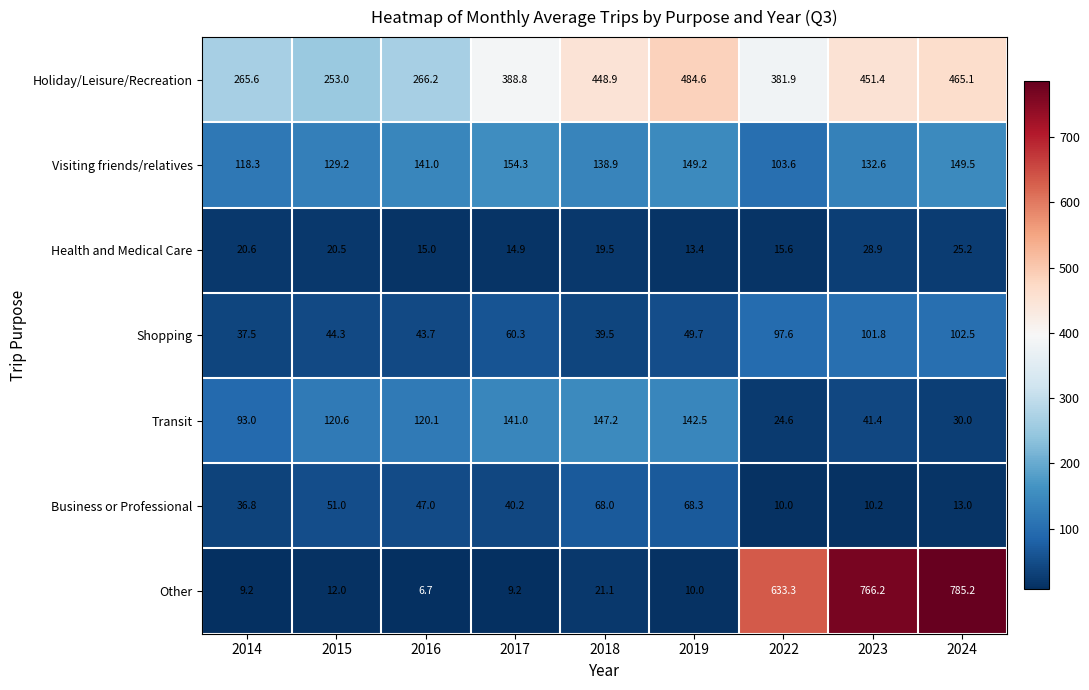

What is the sum of all Holiday/Leisure/Recreation values?

3405.5